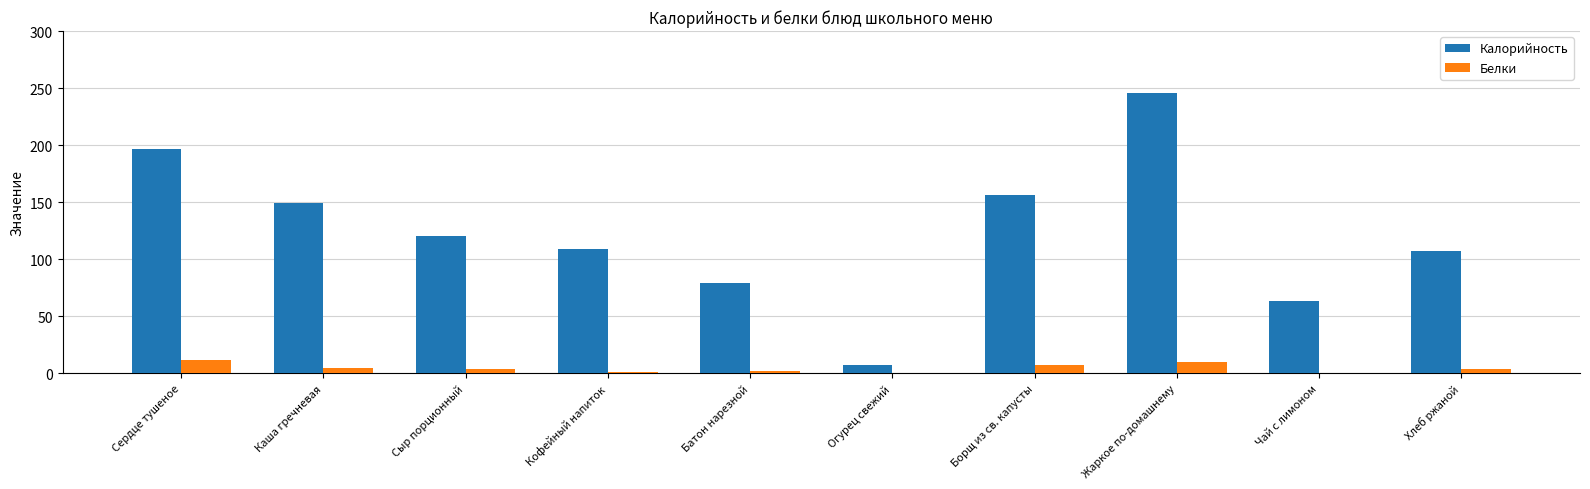

What is the sum of all Калорийность values?

1233.0